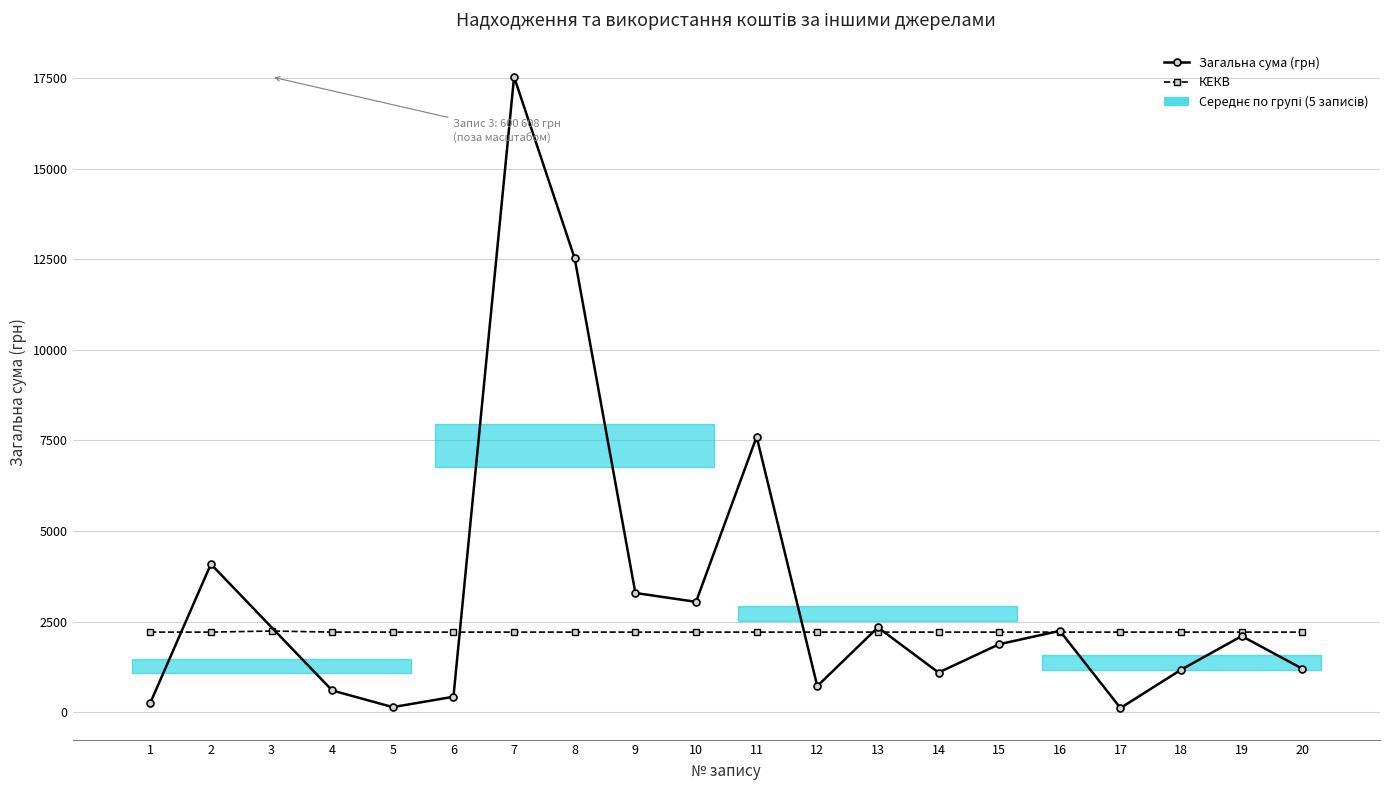

Is this an area chart (filled region under the line)?

No